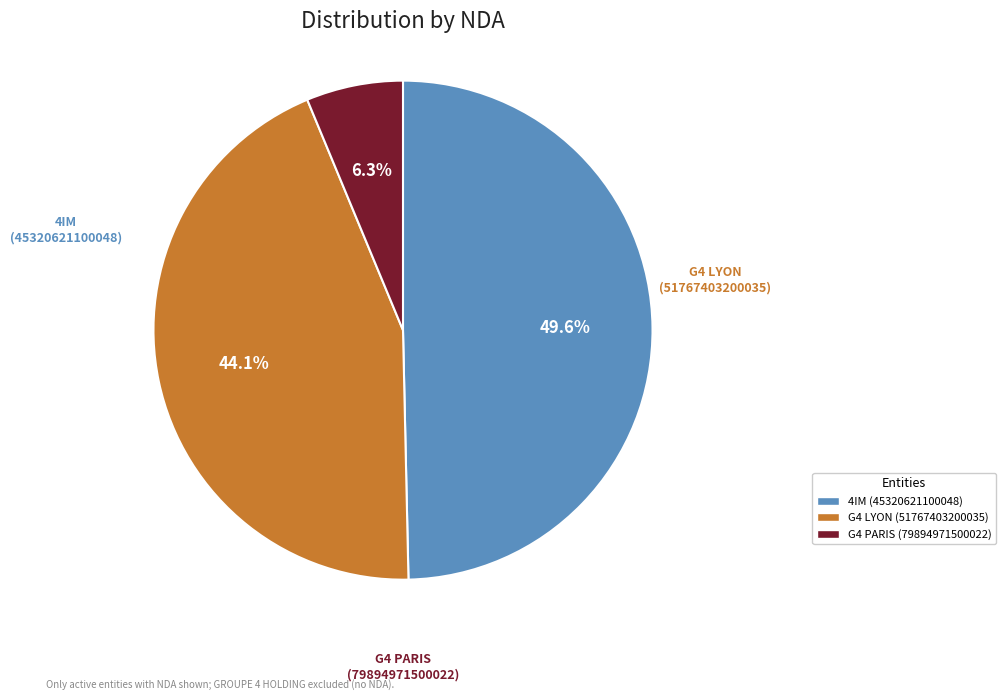

Which slice is the smallest?

G4 PARIS (79894971500022)